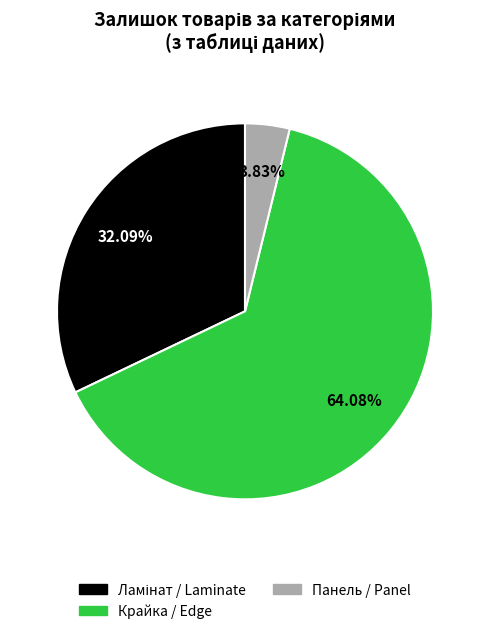

Does any single category account for the majority?

Yes